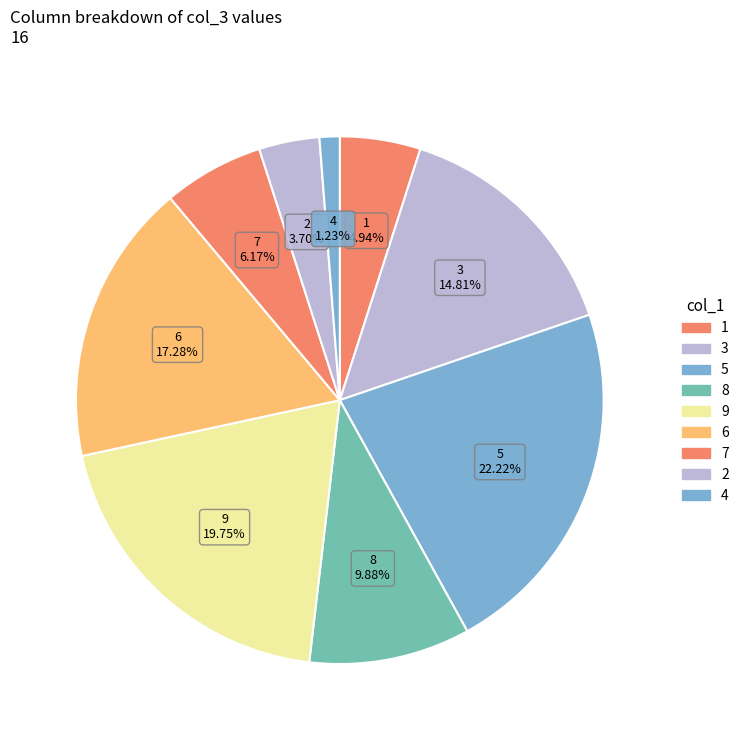

Count the number of slices in the pie.

9